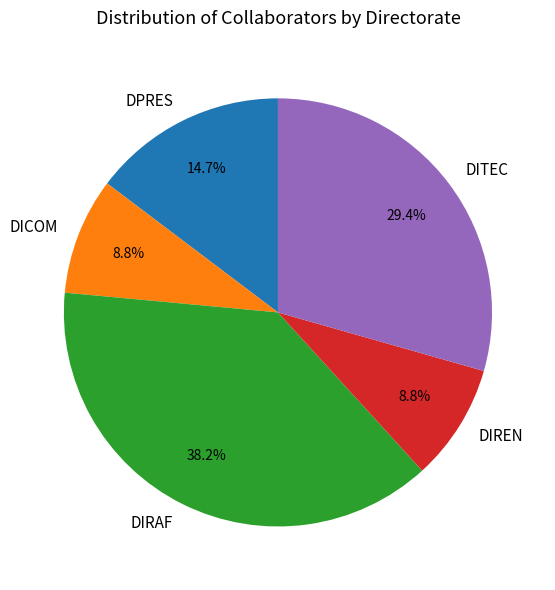

What is the total percentage of DIREN and DPRES?

23.5%